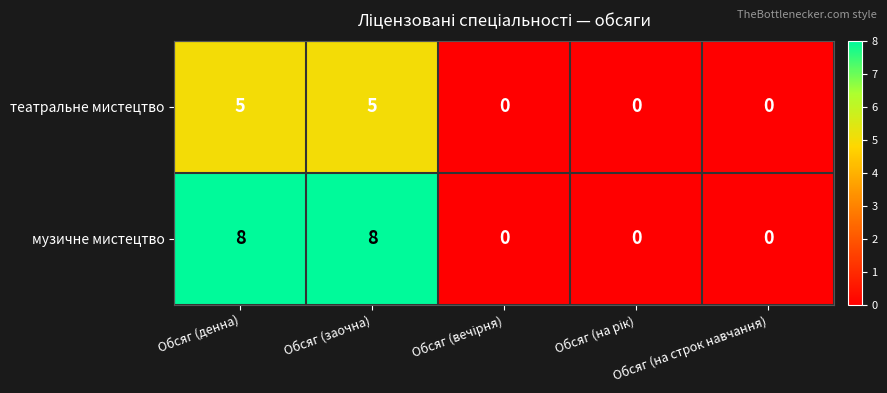

List the series in order of their overall mean, lowest first.

театральне мистецтво, музичне мистецтво